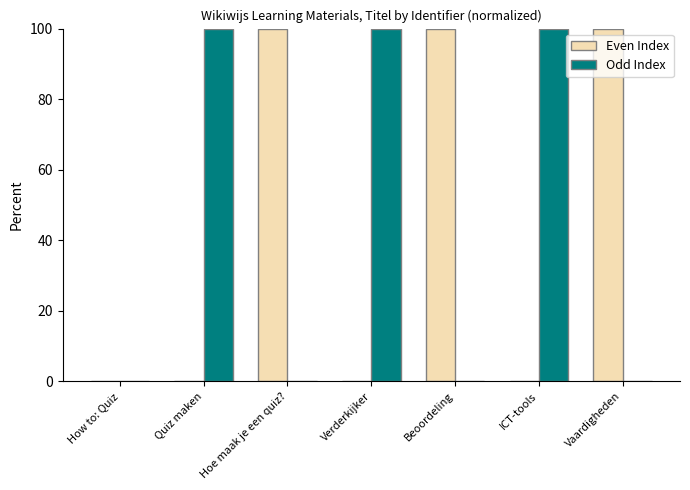

What is the highest value of the Even Index series?

100.0